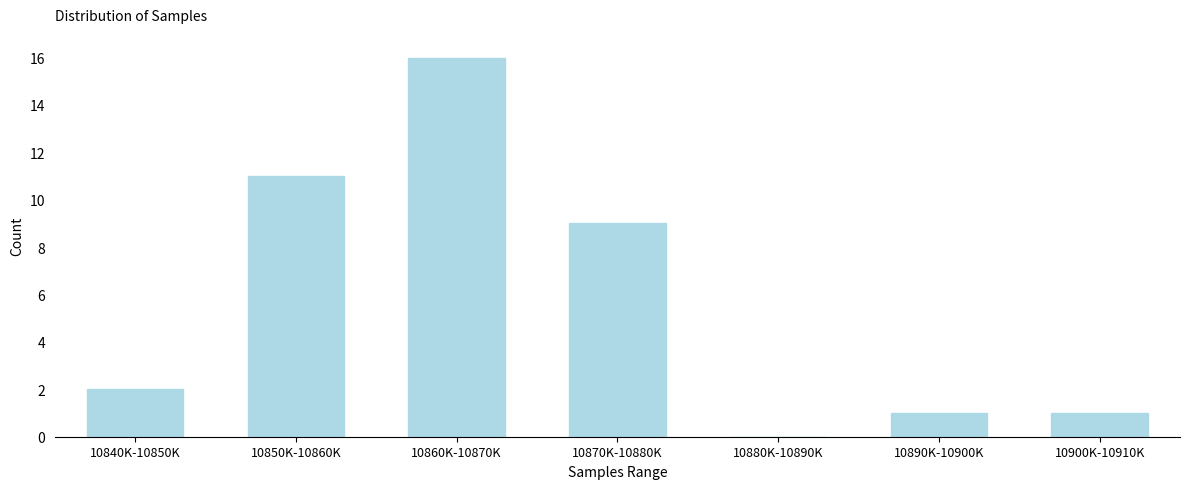

Reading left to right, list all the values displayed in this chart.

10840K-10850K=2	10850K-10860K=11	10860K-10870K=16	10870K-10880K=9	10880K-10890K=0	10890K-10900K=1	10900K-10910K=1